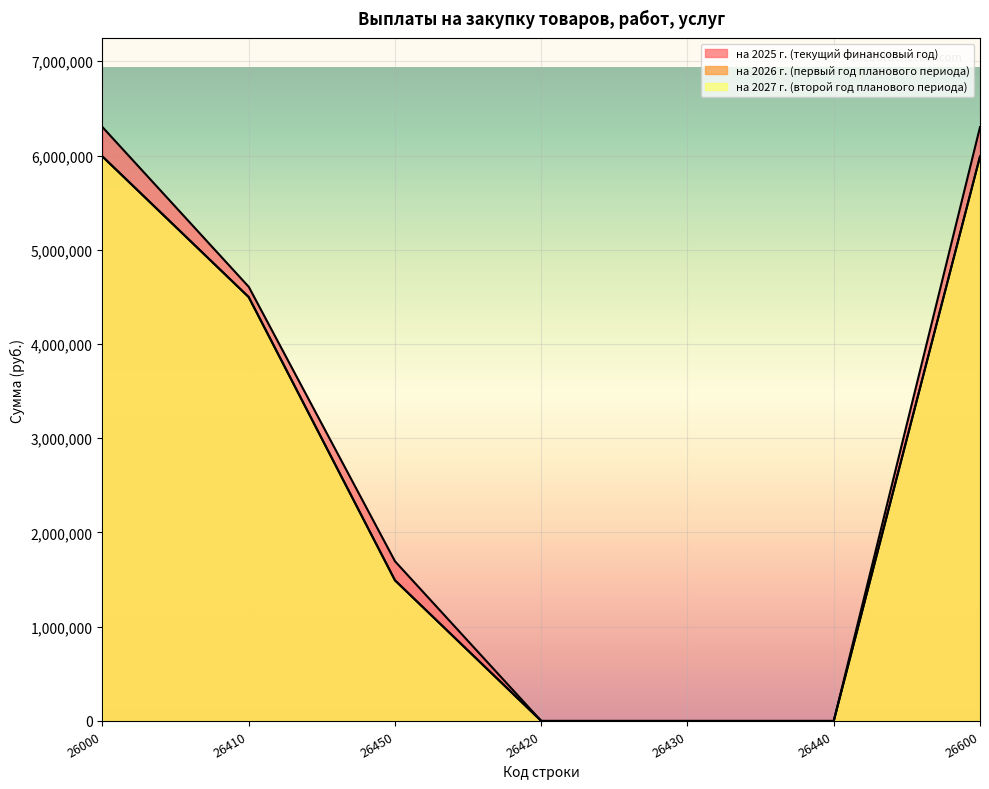

Reading left to right, what are all the values shown in this chart?

на 2025 г. (текущий финансовый год): 6301350.6	4606832.7	1694517.9	0.0	0.0	0.0	6301350.6
на 2026 г. (первый год планового периода): 5989481.0	4497481.0	1492000.0	0.0	0.0	0.0	5989481.0
на 2027 г. (второй год планового периода): 5989481.0	4497481.0	1492000.0	0.0	0.0	0.0	5989481.0